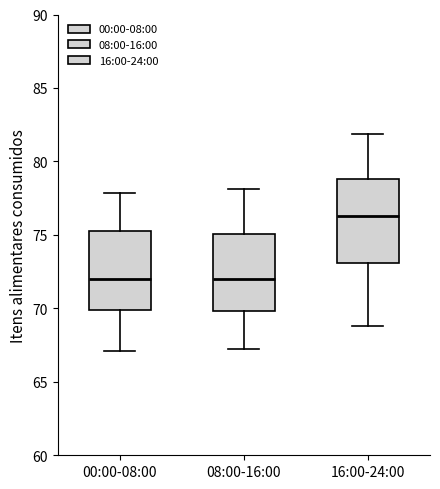

Where is the upper edge of the box for 16:00-24:00 on the y-axis? The values are not printed on the chart, so give them approximately, as read against the axis.

79.0